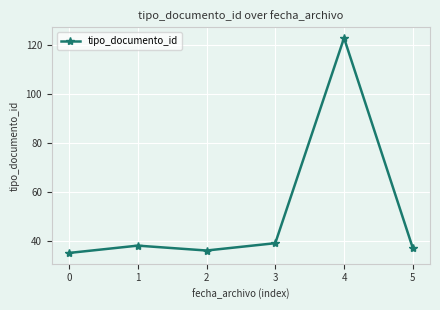

How many lines are shown in the chart?

1